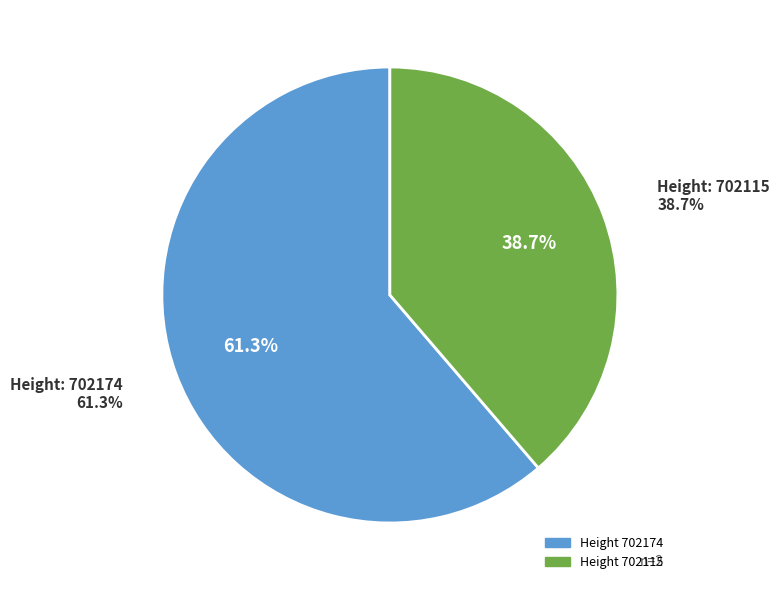

Is it true that 702174 is 61% of the pie?

True